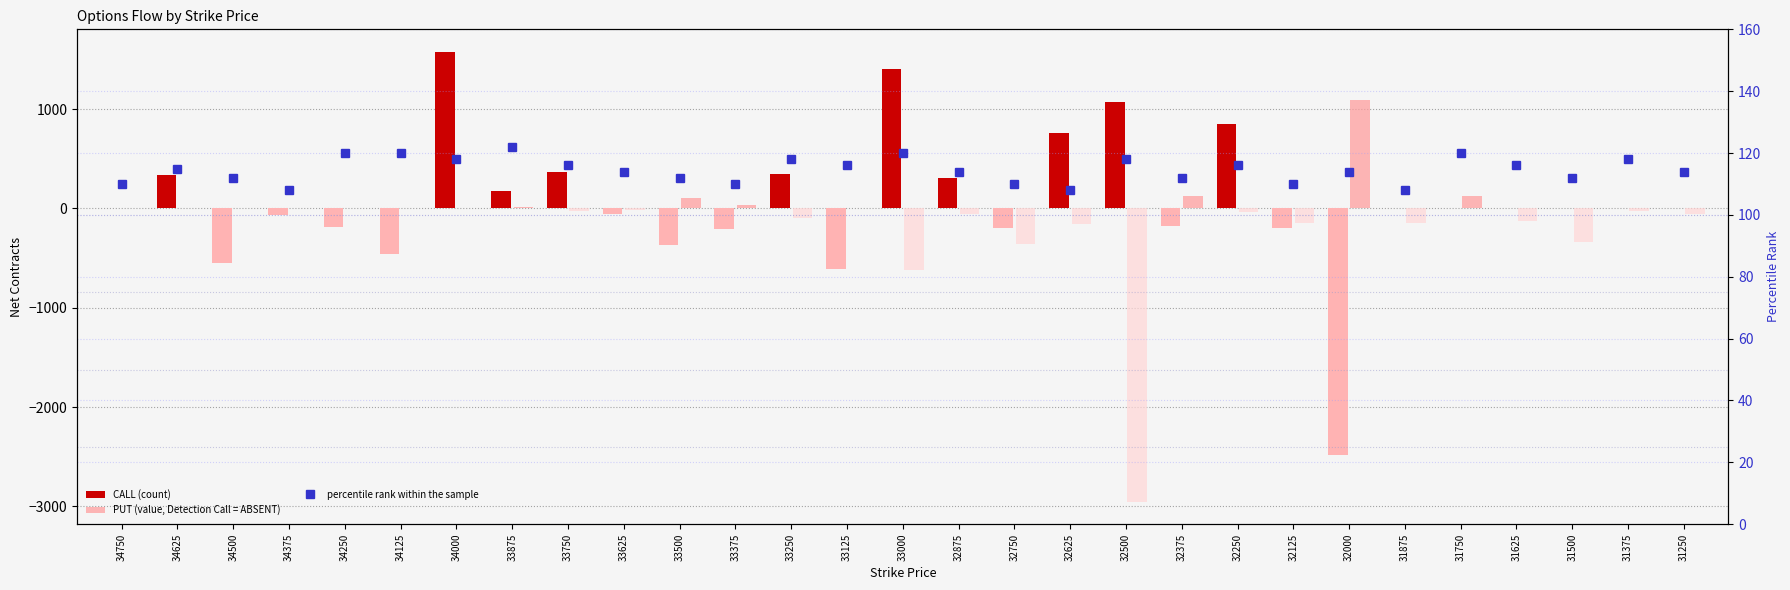

How many categories are shown in the chart?

29